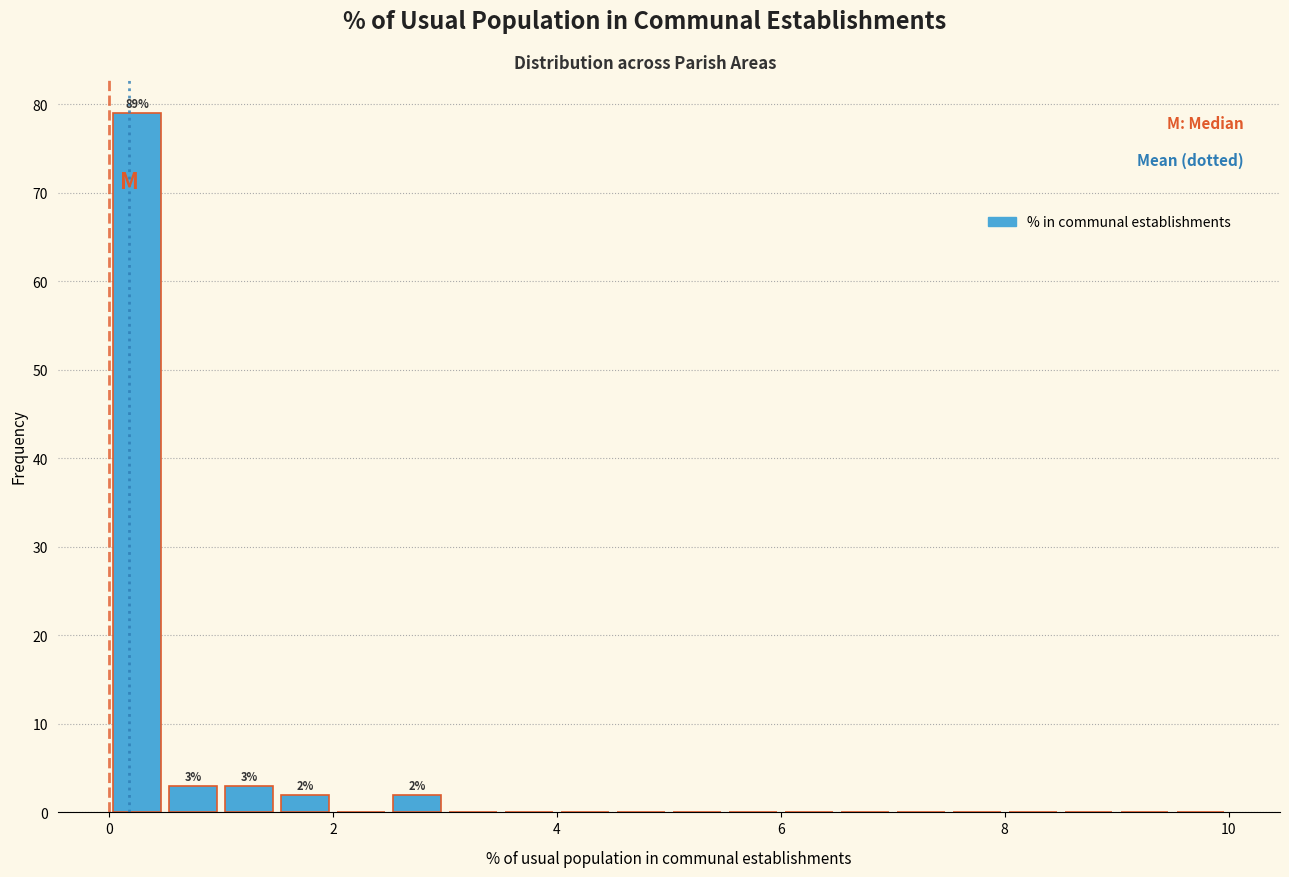

Read against the x-axis, roughly where is the centre of the tallest bar?

0.2